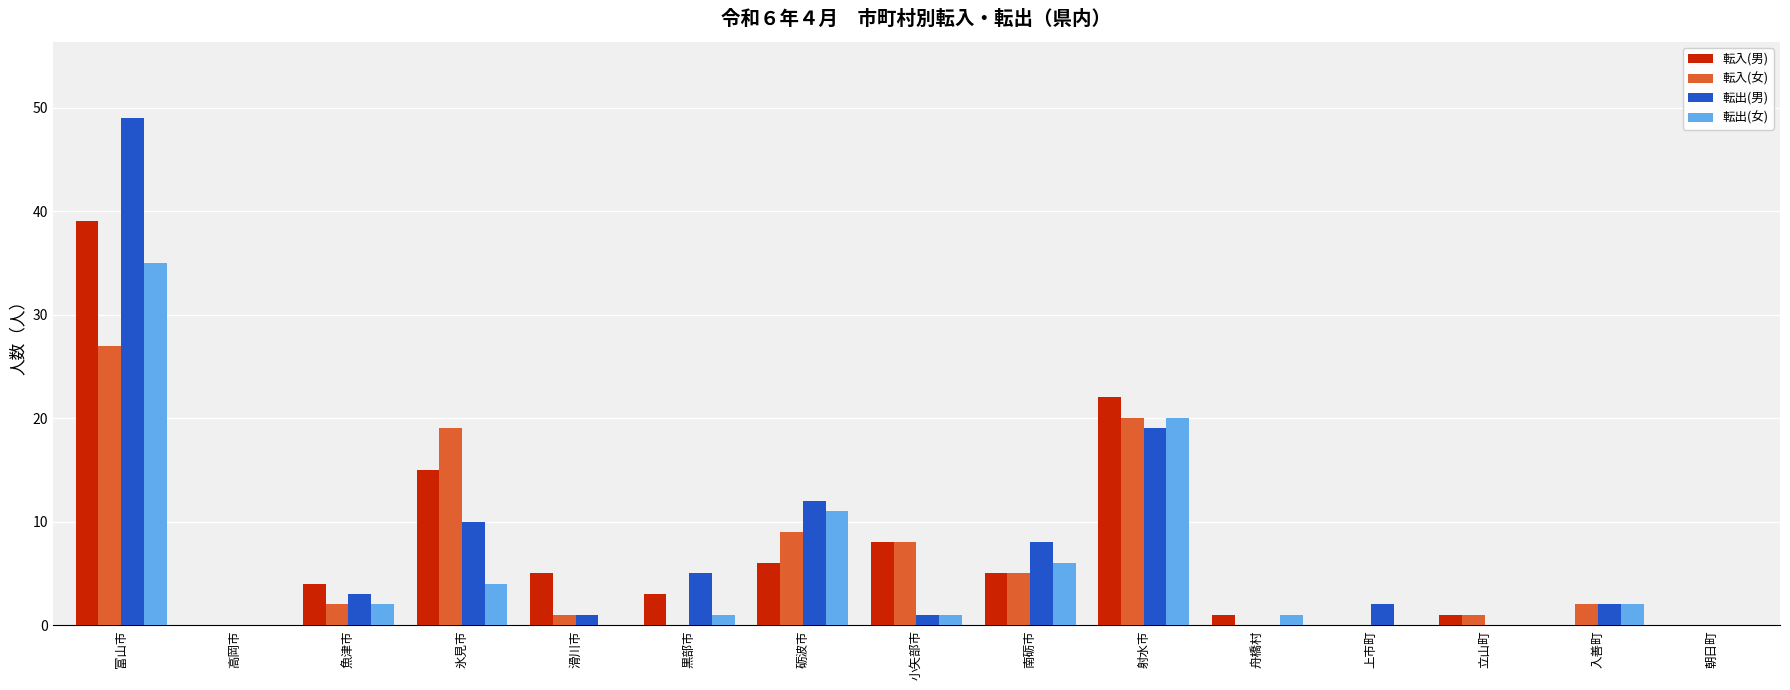

The 転入(女) series shows 0 at 黒部市. True or false?

True